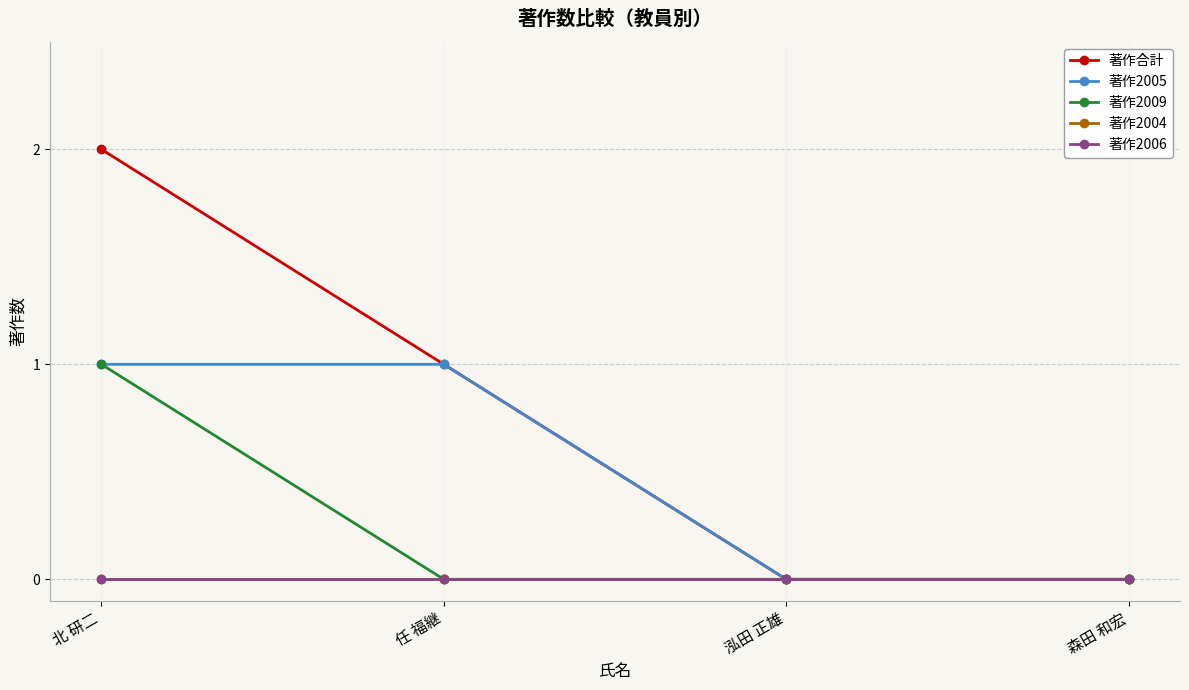

Is this an area chart (filled region under the line)?

No